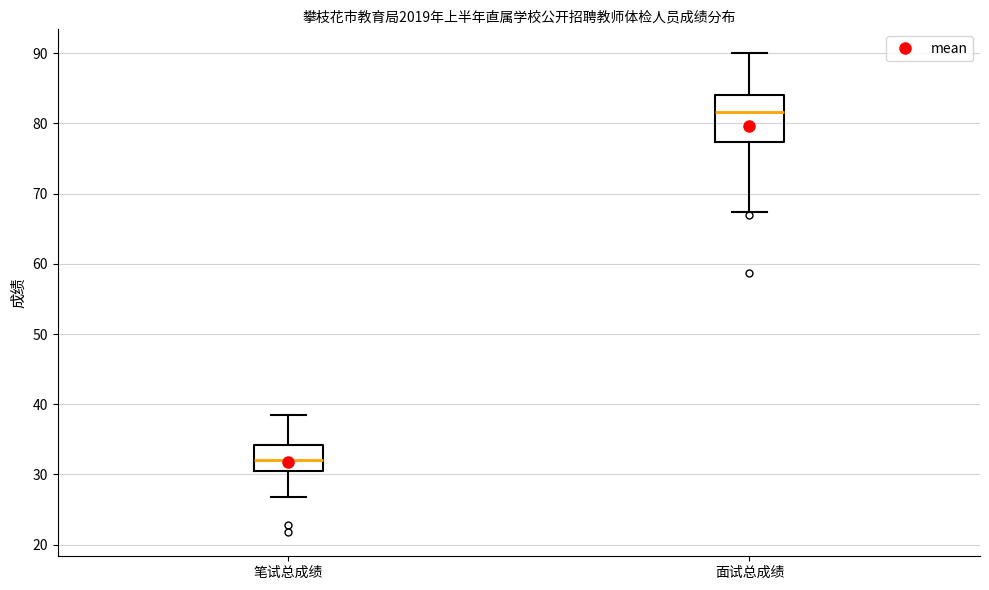

Which box's median line is the highest?

面试总成绩